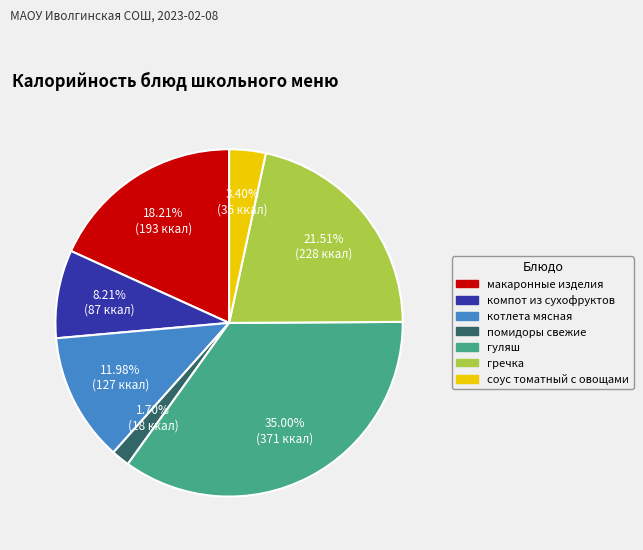

Which has a higher value, соус томатный с овощами or котлета мясная?

котлета мясная